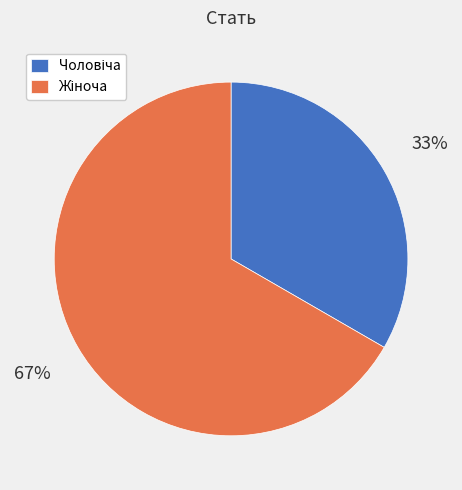

To the nearest percent, what is the average slice percentage?

50%